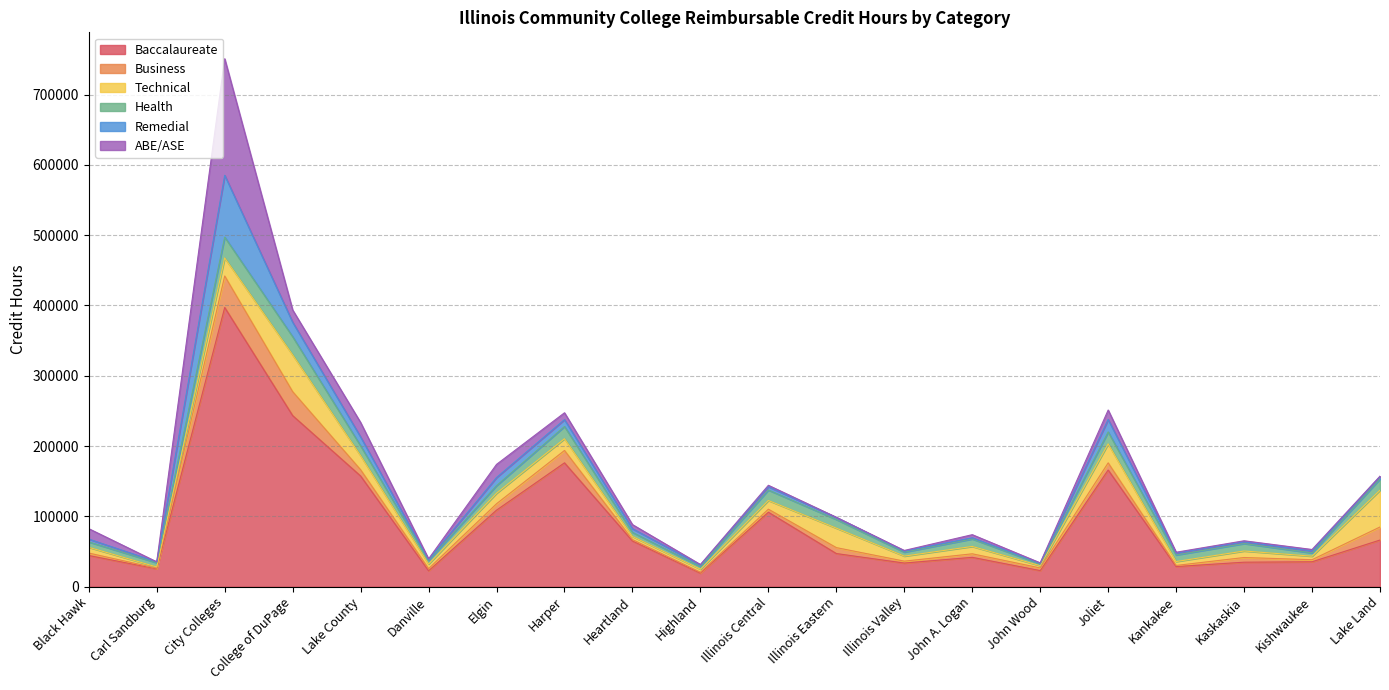

Rank the series at Harper from highest to lowest value.

Baccalaureate, Business, Health, Technical, ABE/ASE, Remedial